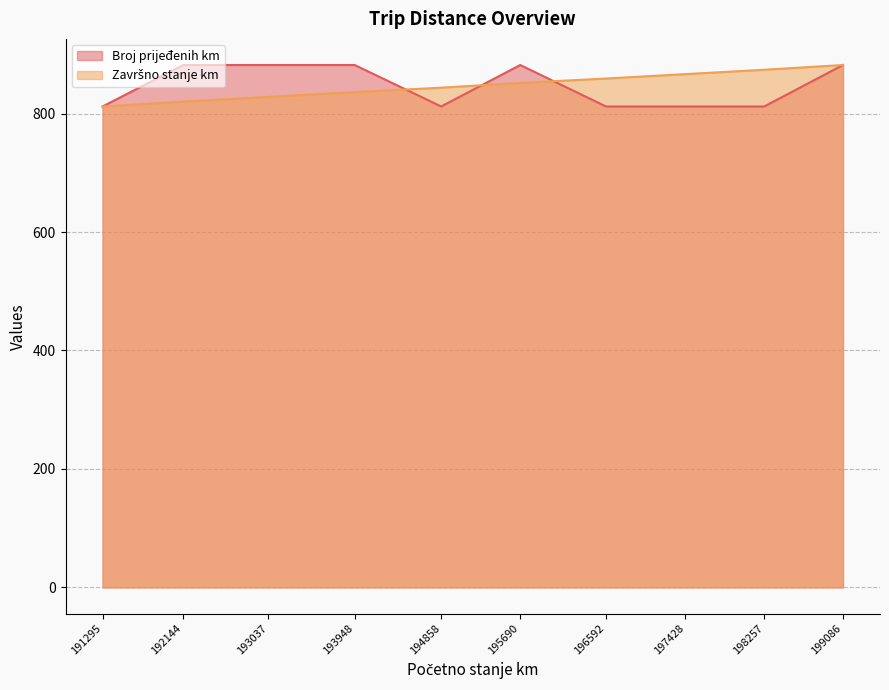

Between 196592 and 197428, which is larger?

196592